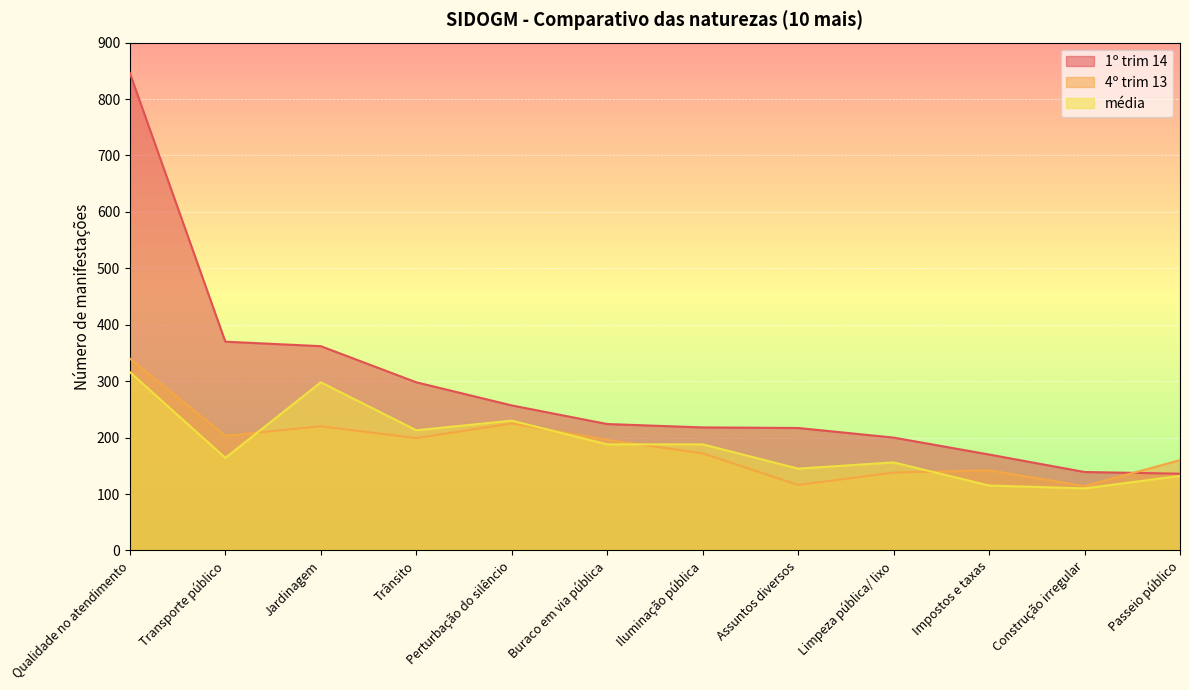

What position from the right is Assuntos diversos?

5